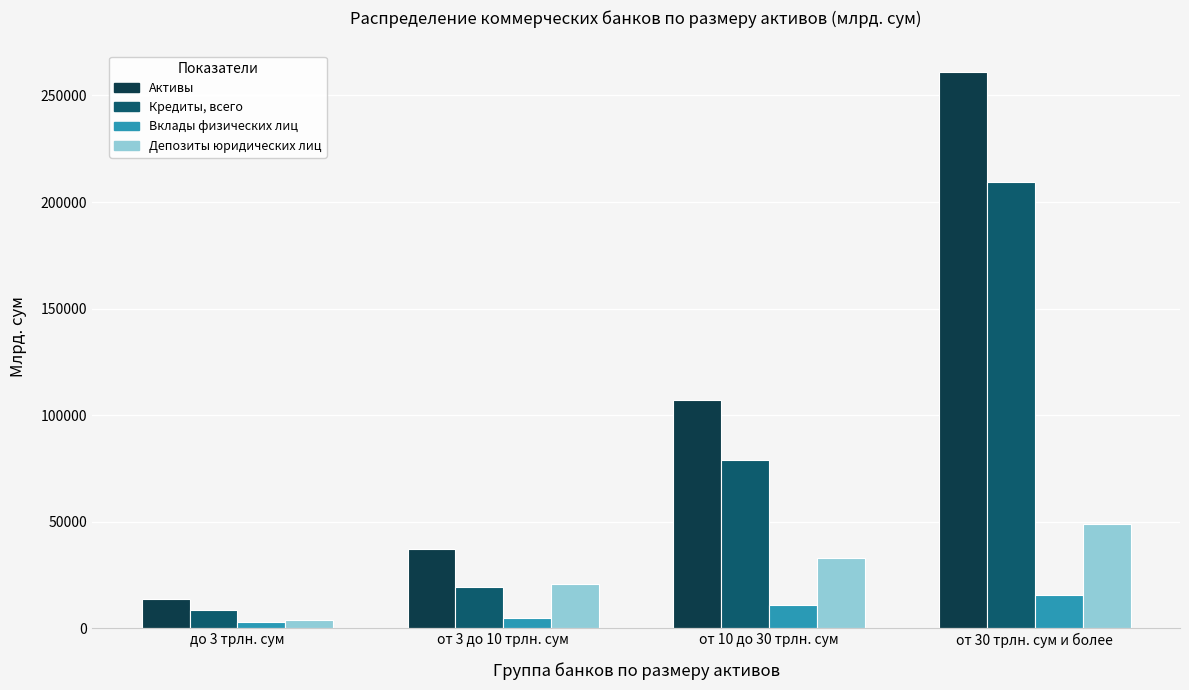

Count the number of data series in this chart.

4